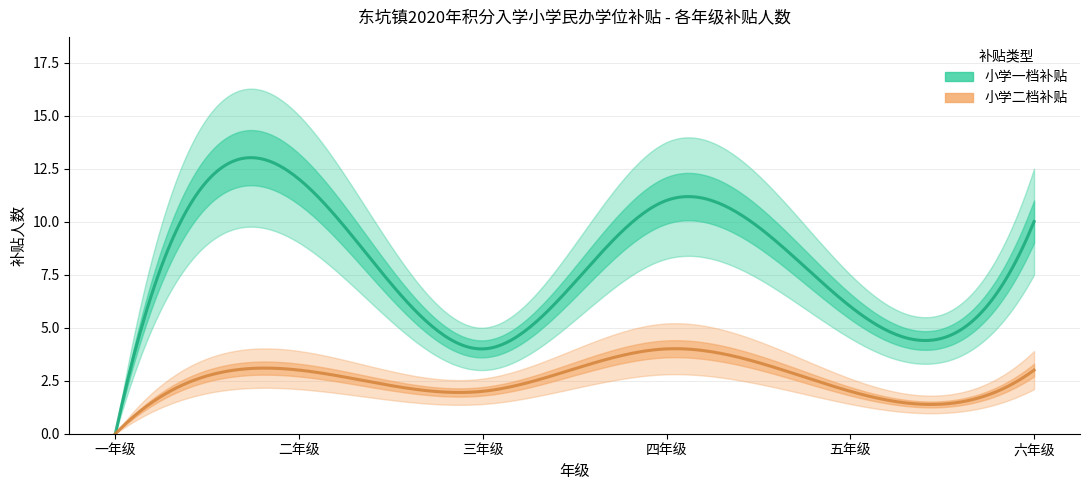

True or false: 小学一档补贴 and 小学二档补贴 intersect in this chart.

False